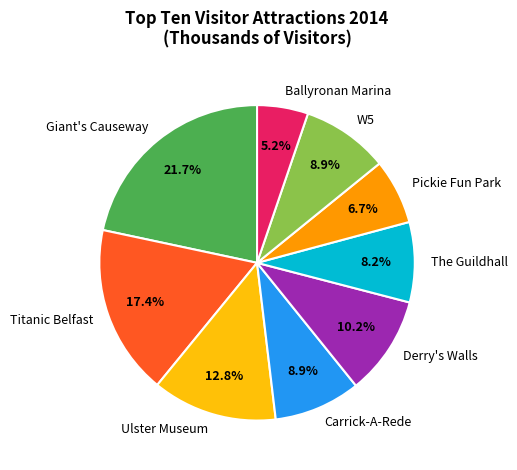

To the nearest percent, what portion does Derry's Walls represent?

10%